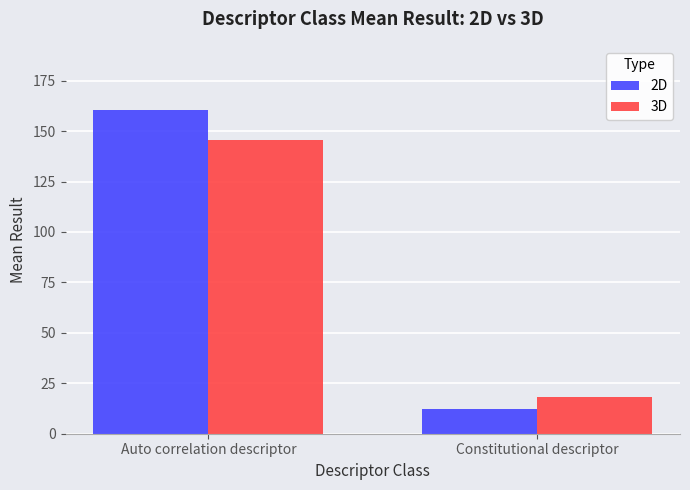

Which series has the largest range (max minus min)?

2D